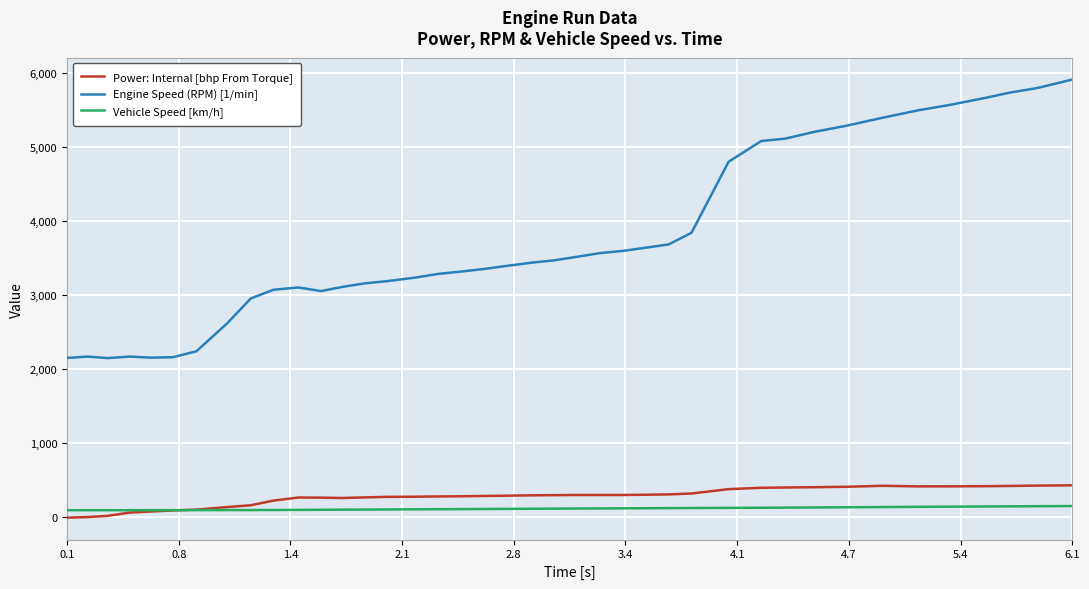

True or false: Power: Internal [bhp From Torque] and Engine Speed (RPM) [1/min] cross at least once.

False